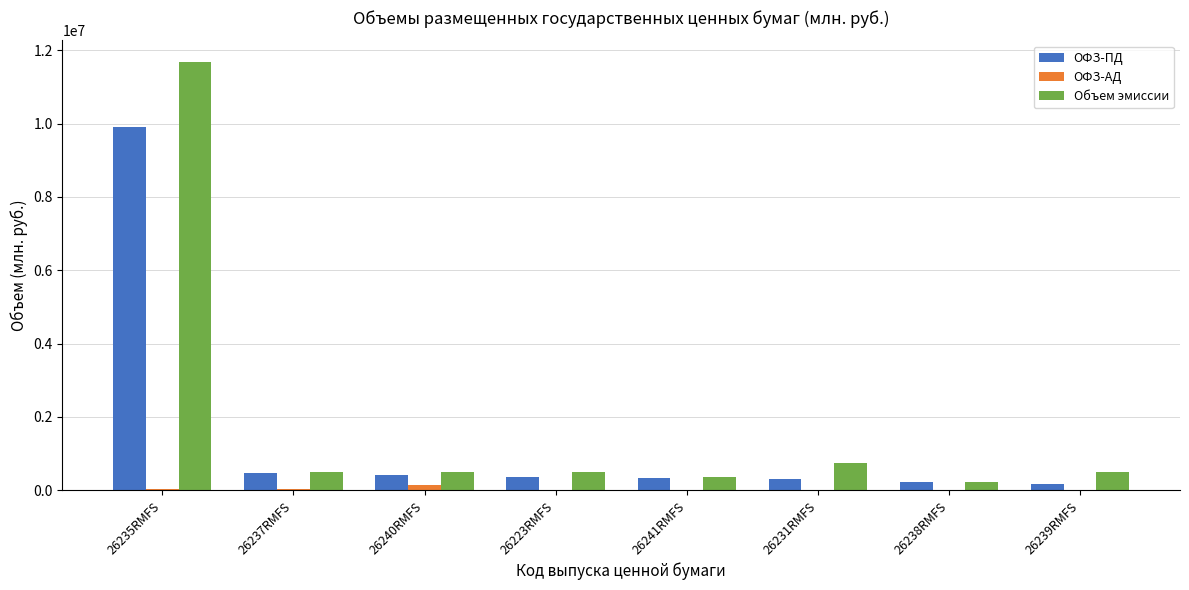

Which category has the highest value in the ОФЗ-ПД series?

26235RMFS